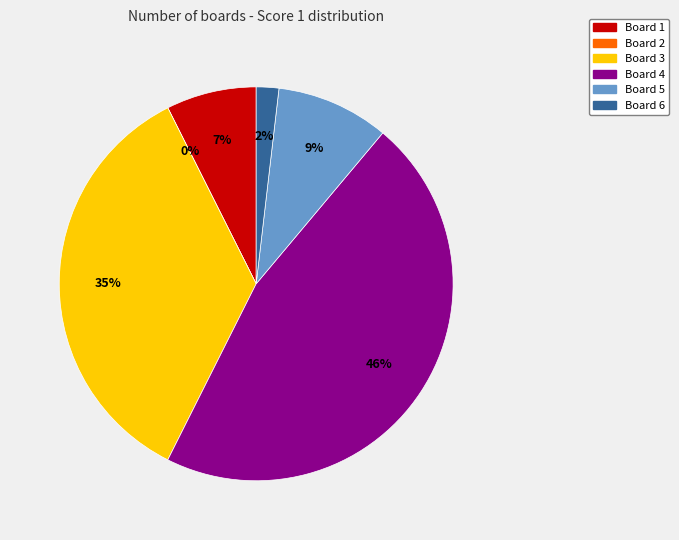

What percentage is the Board 3 slice, to the nearest percent?

35%